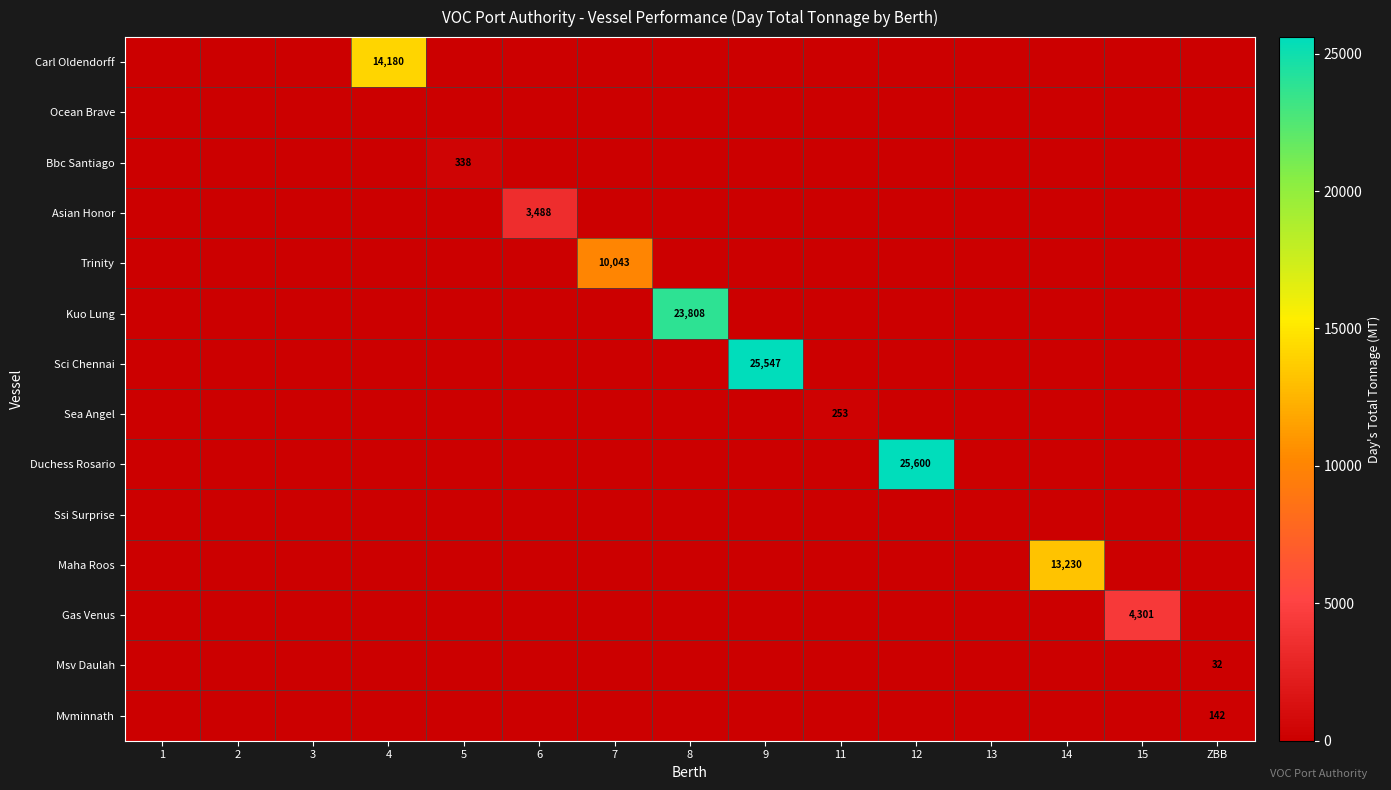

The Asian Honor series shows 0 at 12. True or false?

True